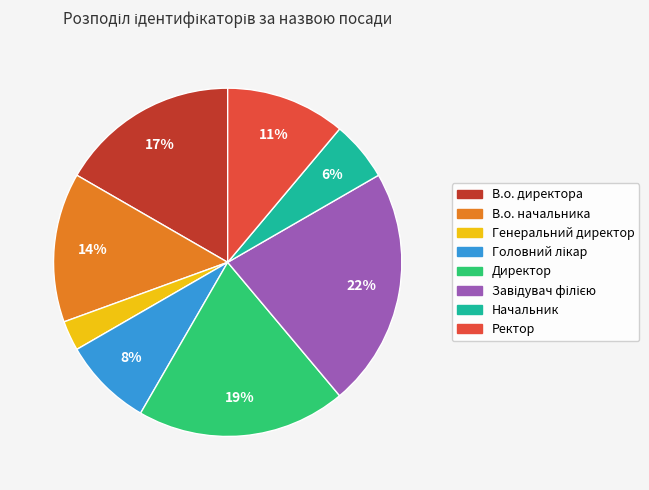

Does Генеральний директор account for over 50% of the chart?

No